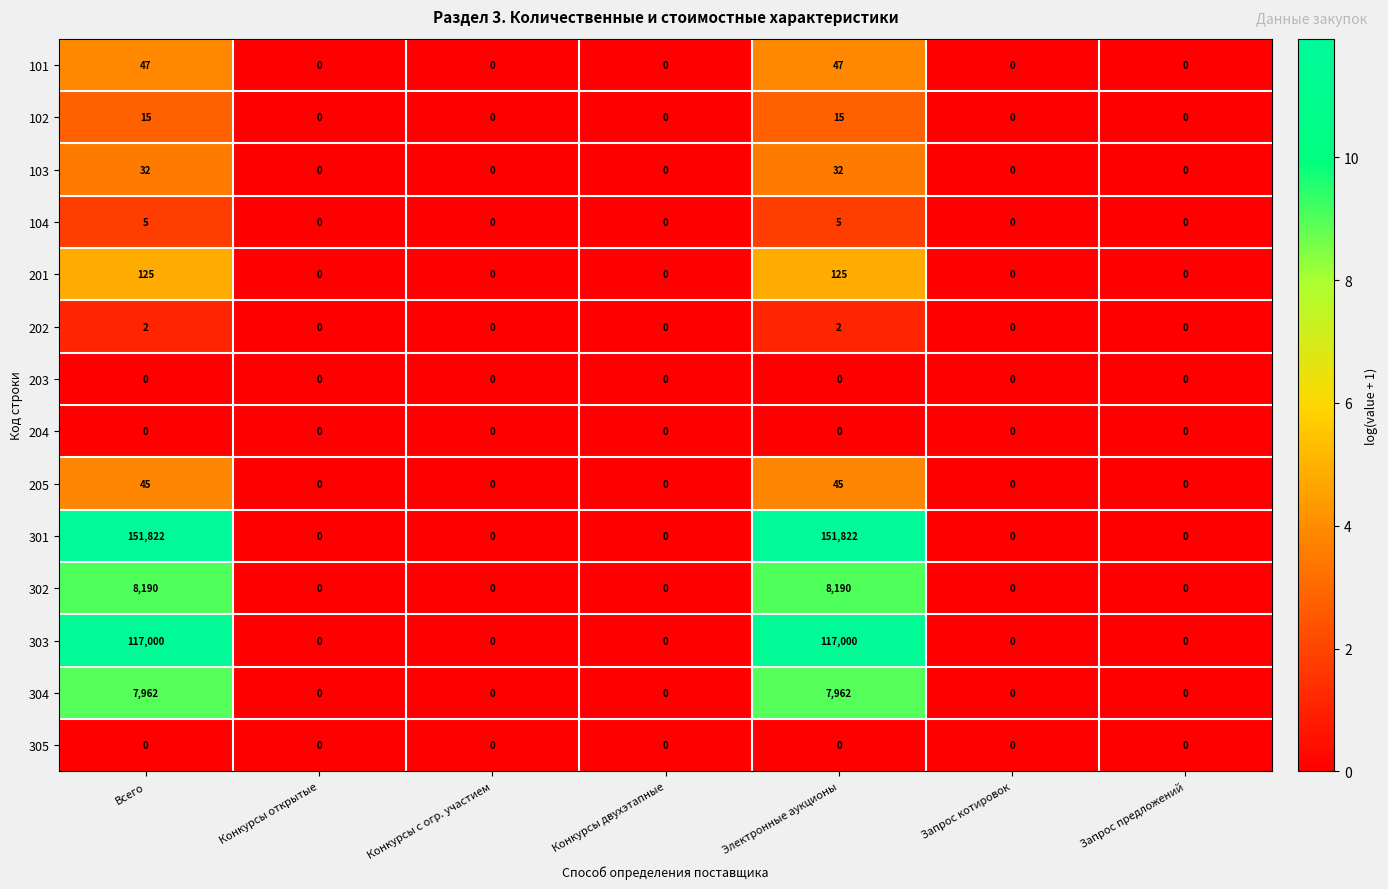

True or false: 301 has a value of 36138 at Всего.

False